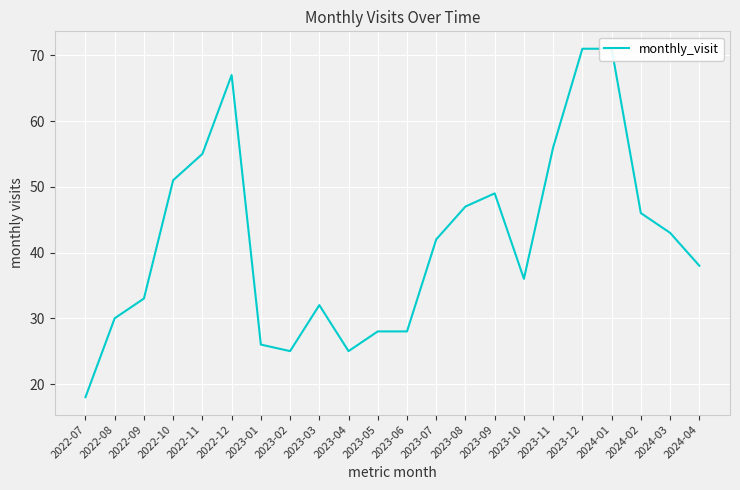

What is the change in value from 2023-03 to 2023-04?

-7